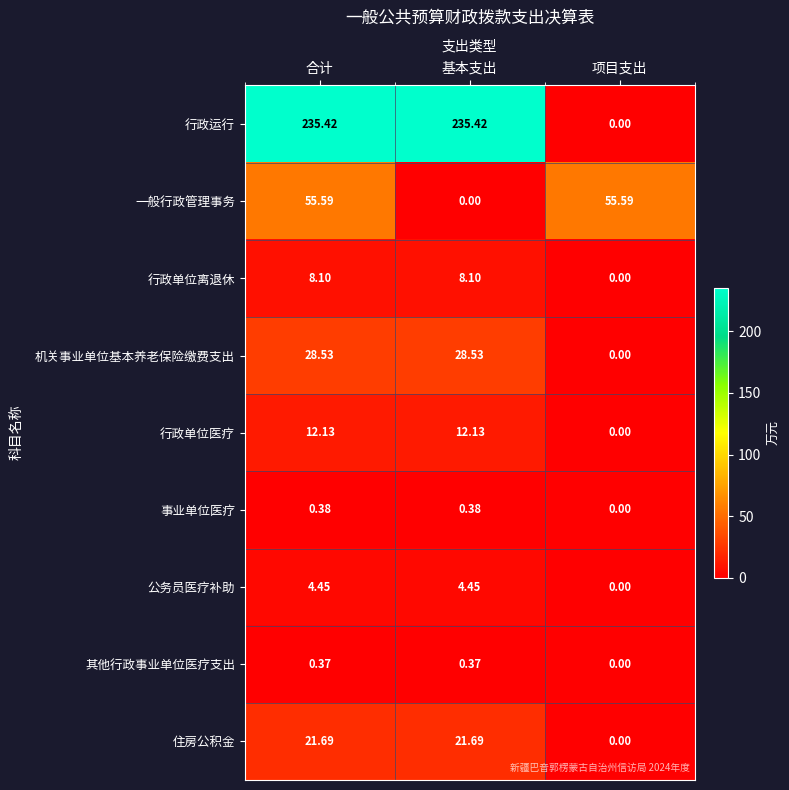

Which series has the widest spread of values?

行政运行